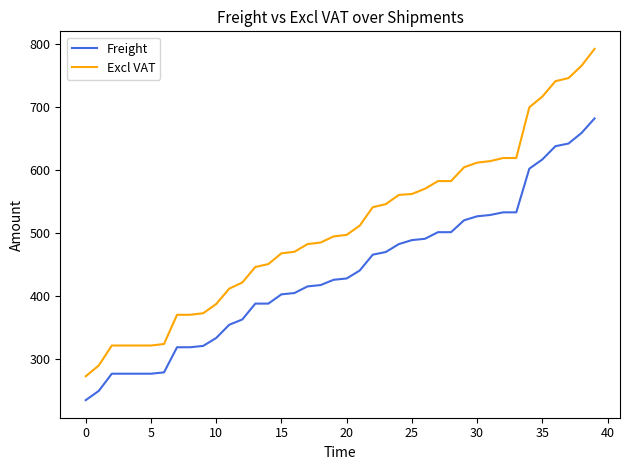

Which series has the largest range (max minus min)?

Excl VAT